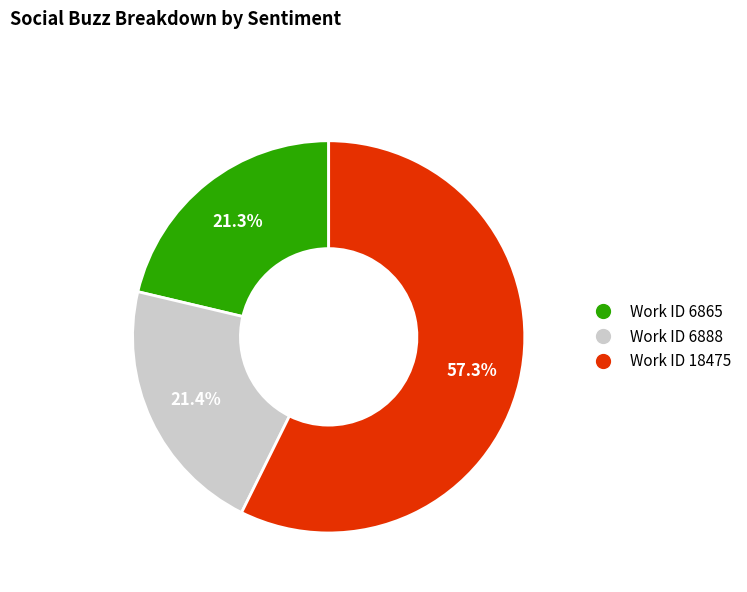

What is the largest slice in the pie chart?

Work ID 18475